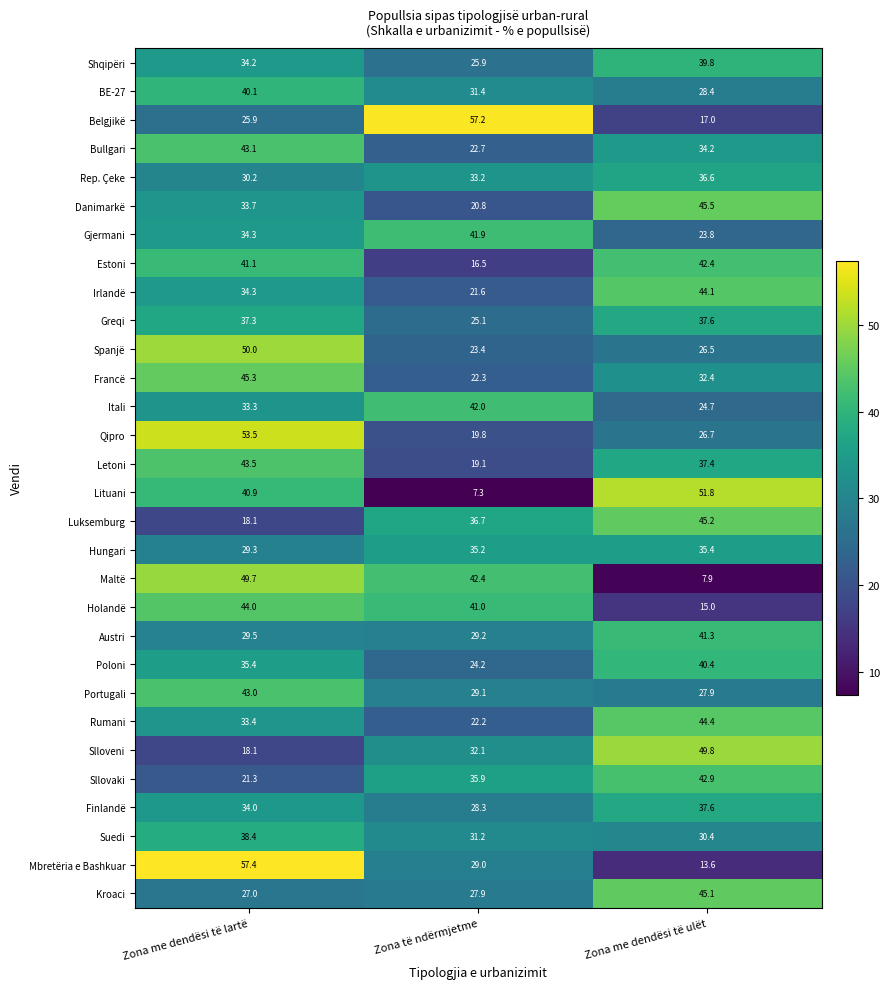

Which series has the widest spread of values?

Lituani